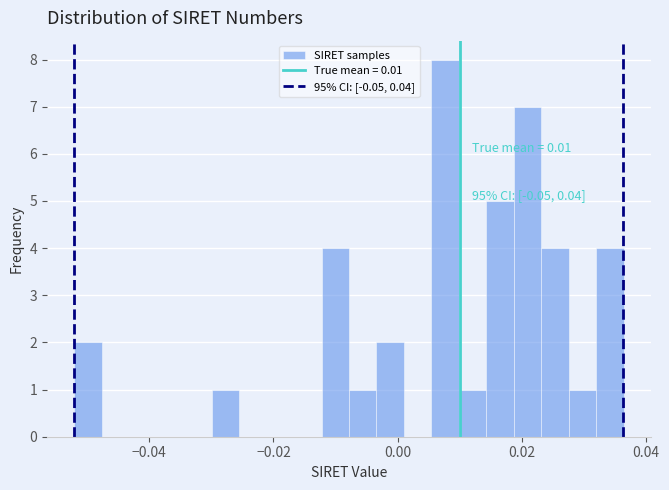

Read against the x-axis, roughly where is the centre of the tallest bar?

0.008